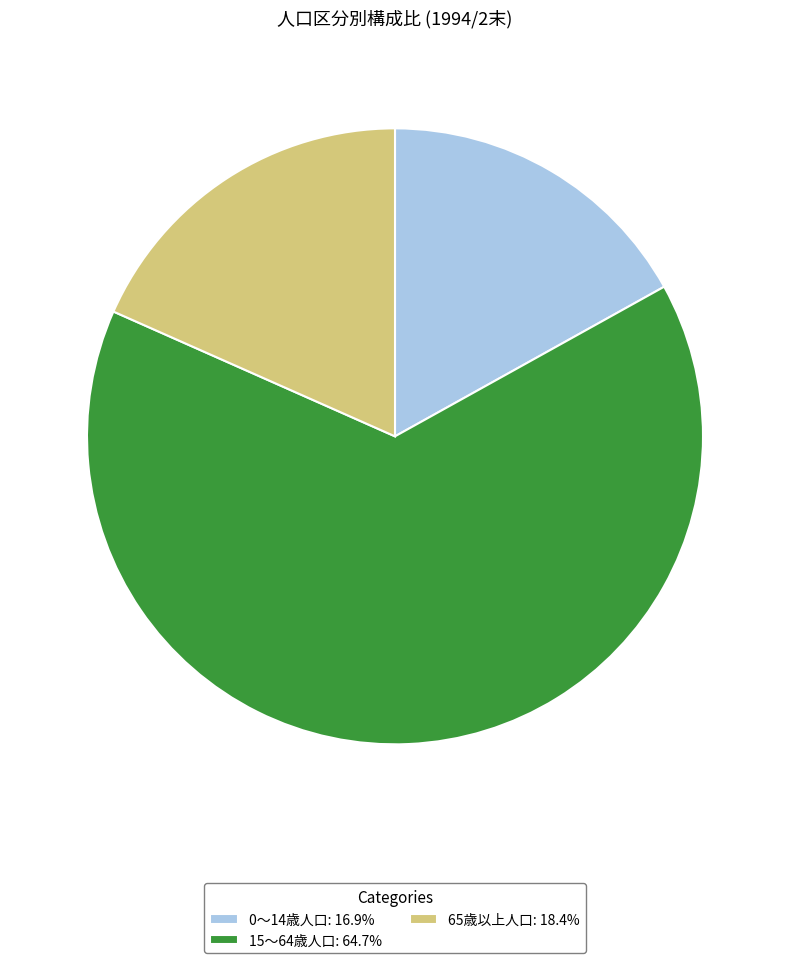

What is the smallest slice in the pie chart?

0～14歳人口